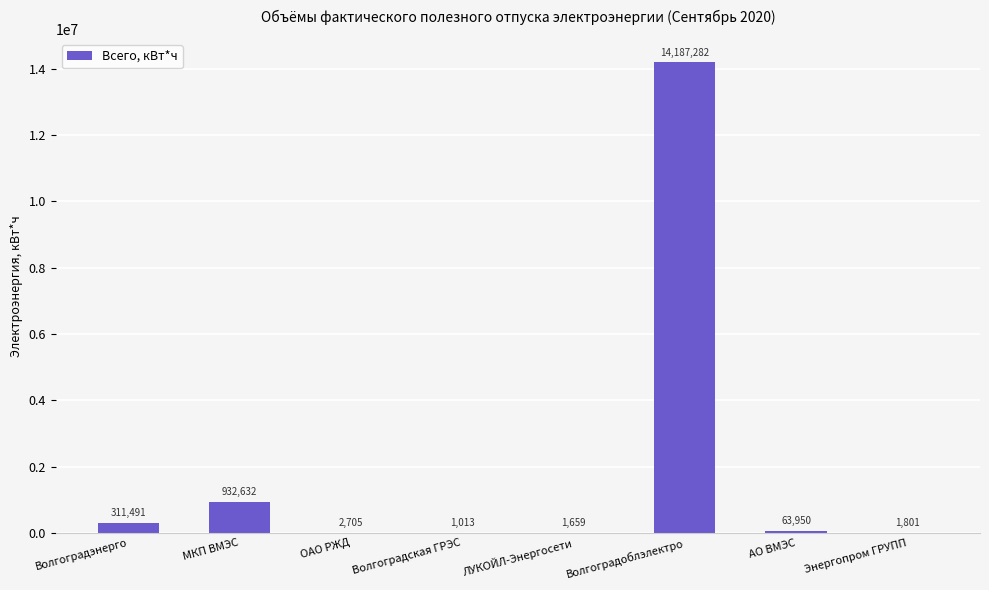

Count the number of data series in this chart.

1